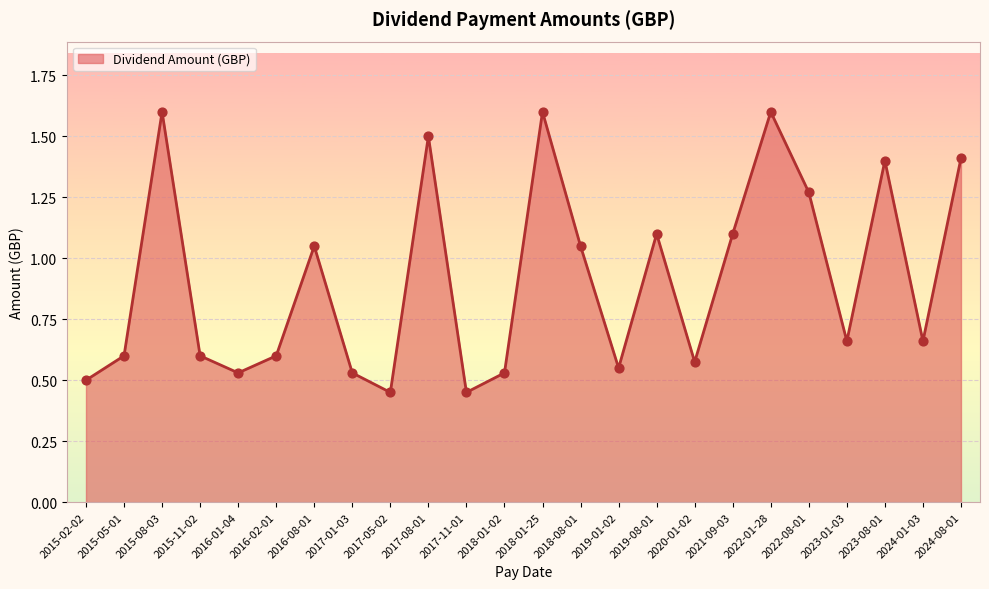

Which has a higher value, 2015-05-01 or 2017-01-03?

2015-05-01